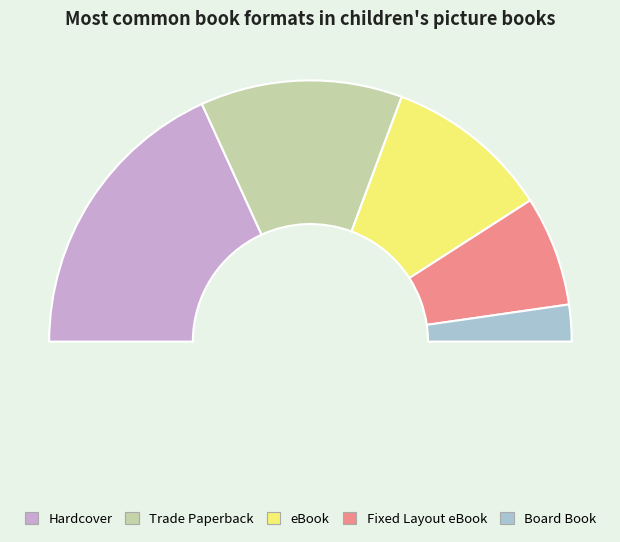

Rank the categories by value from lowest to highest.

Board Book, Fixed Layout eBook, eBook, Trade Paperback, Hardcover